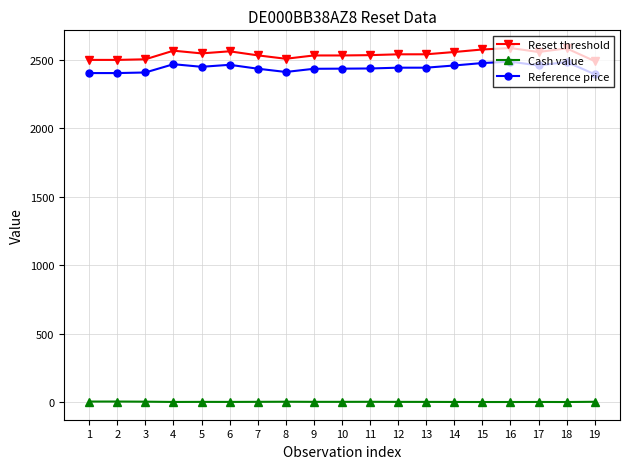

True or false: Reference price and Cash value intersect in this chart.

False